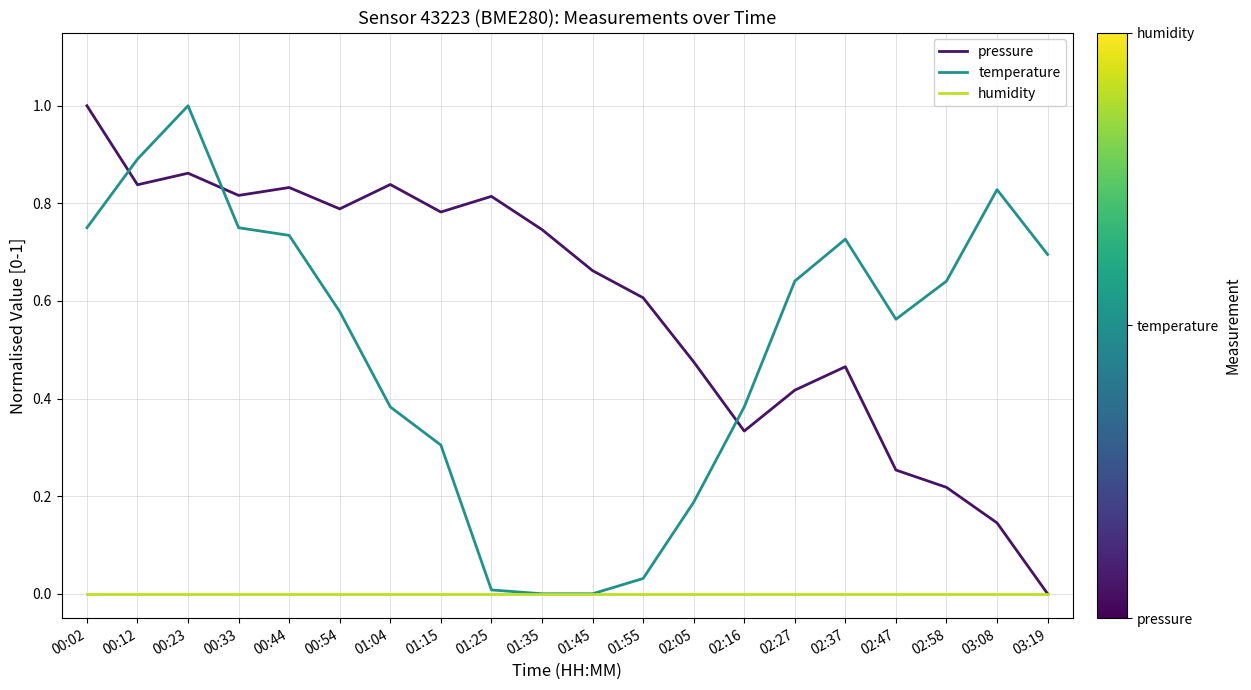

At 01:15, list the series in order from smallest to largest.

humidity, temperature, pressure